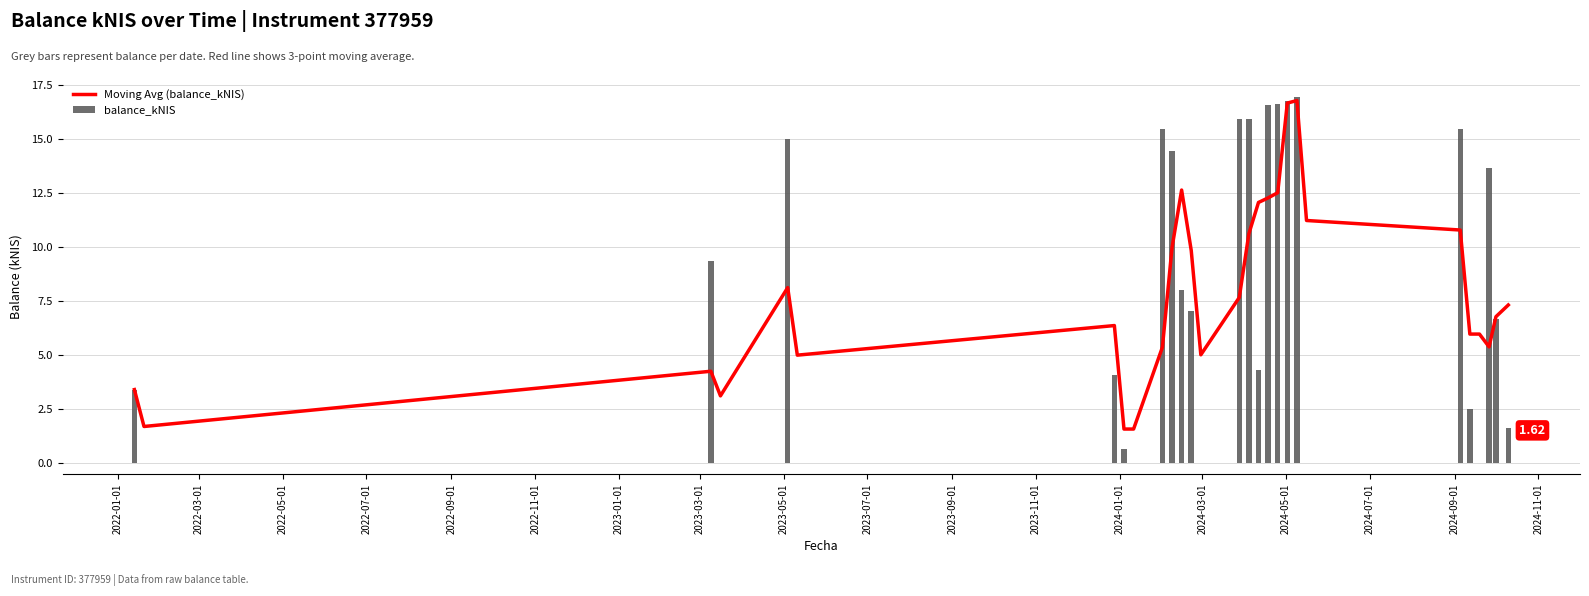

Rank the series at 2023-03-01 from lowest to highest value.

balance_kNIS, Moving Avg (balance_kNIS)